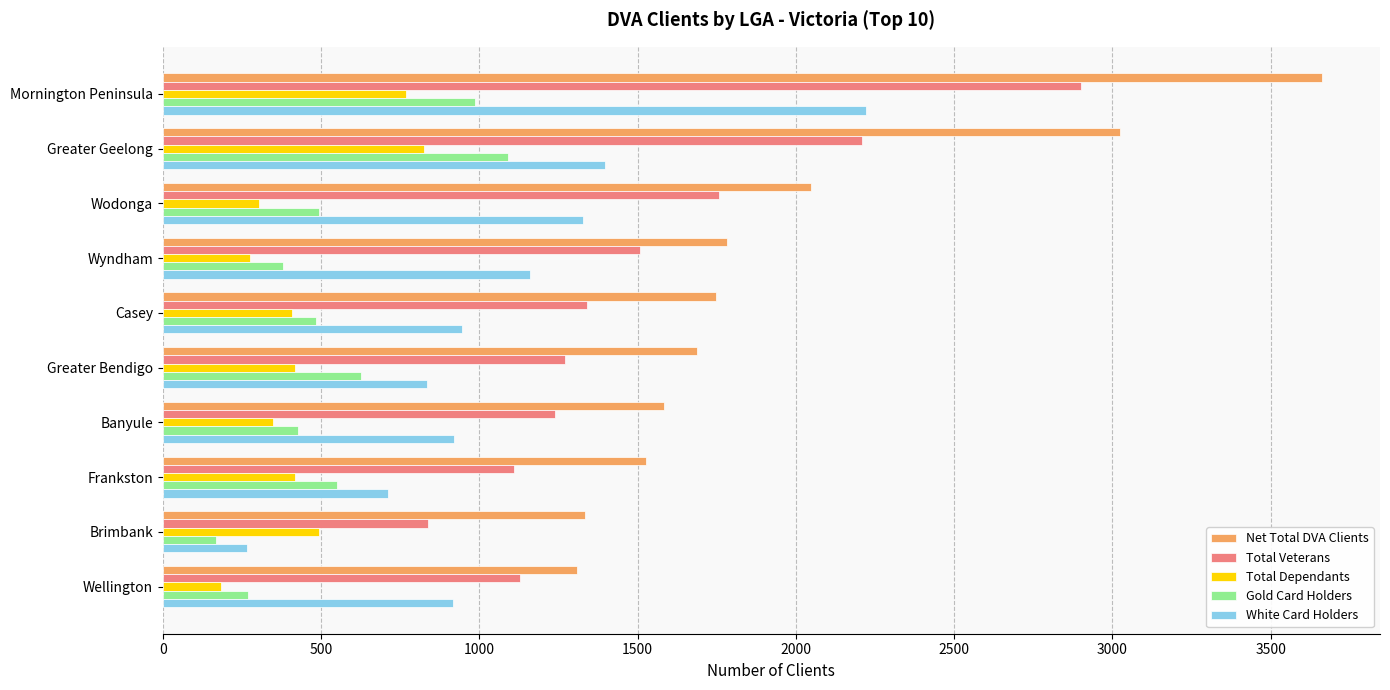

What is the difference between the maximum and second lowest values in the White Card Holders series?

1509